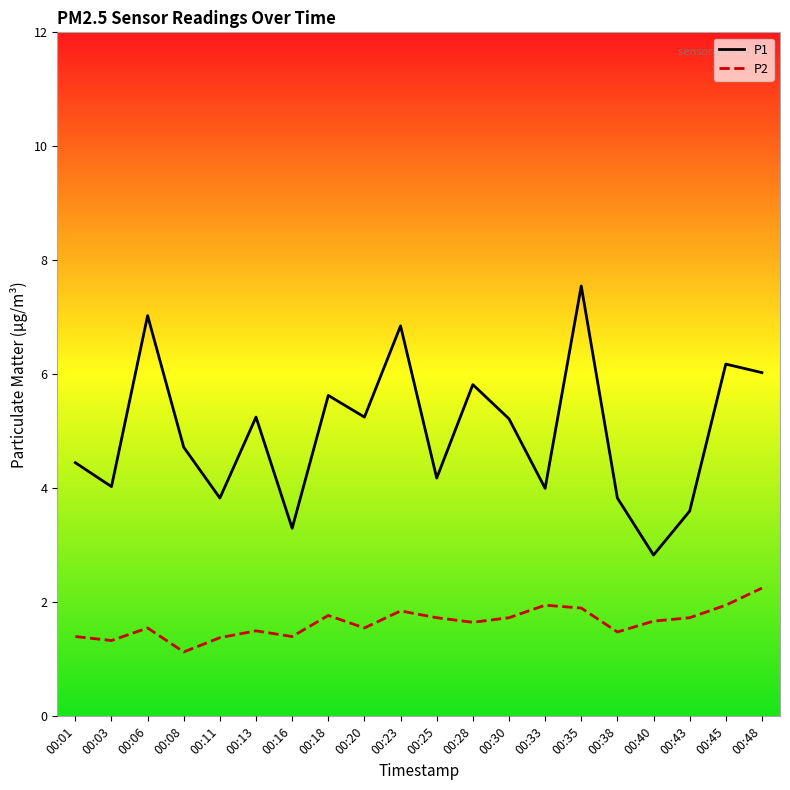

True or false: P1 and P2 cross at least once.

False